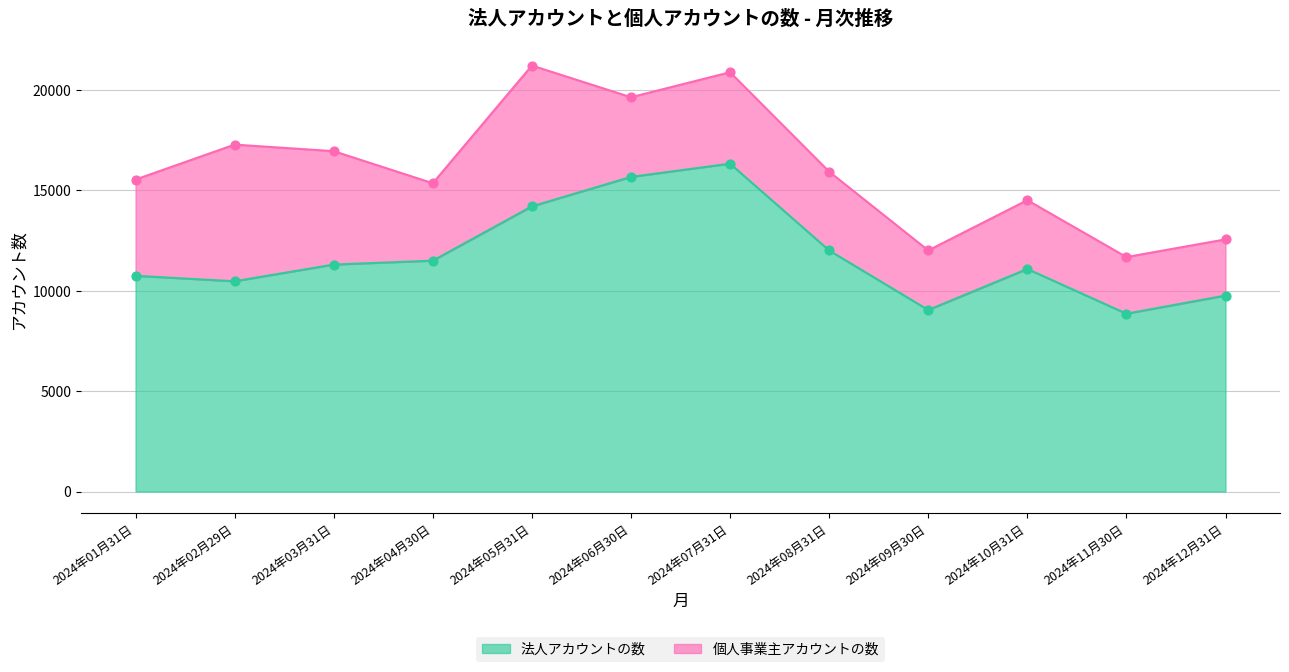

What is the change in value from 2024年01月31日 to 2024年11月30日?

-1887